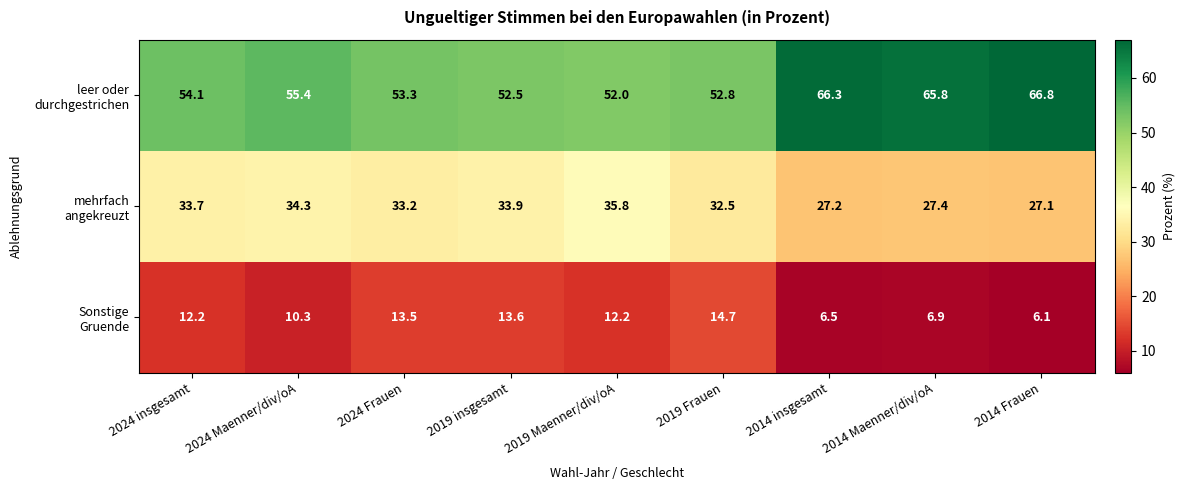

How many series are shown in this chart?

3